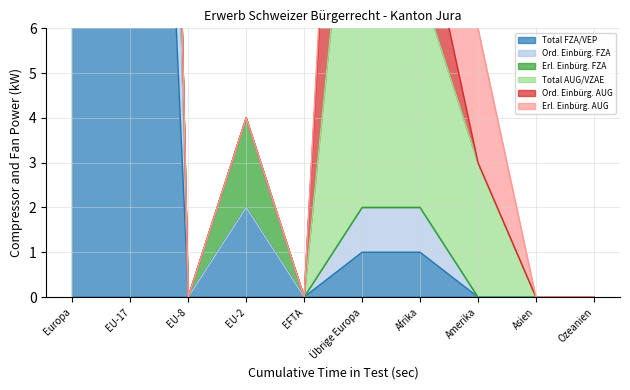

What is the label of the 5th point from the left?

EFTA